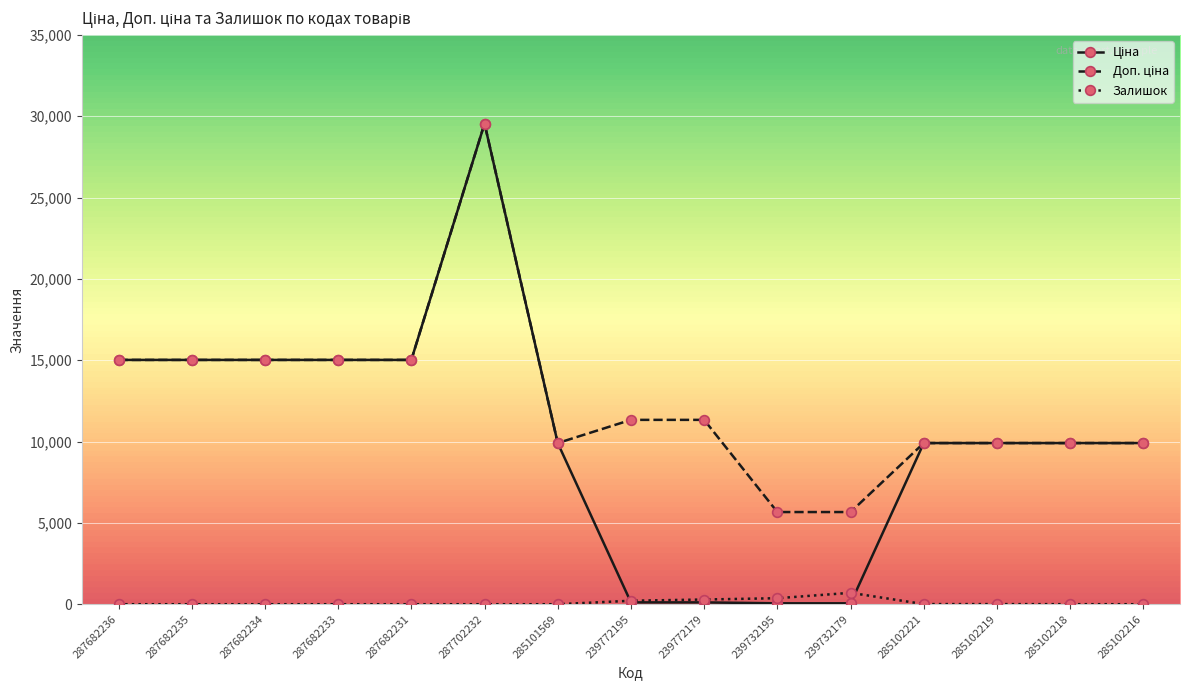

What is the maximum value shown in the chart?

29548.9